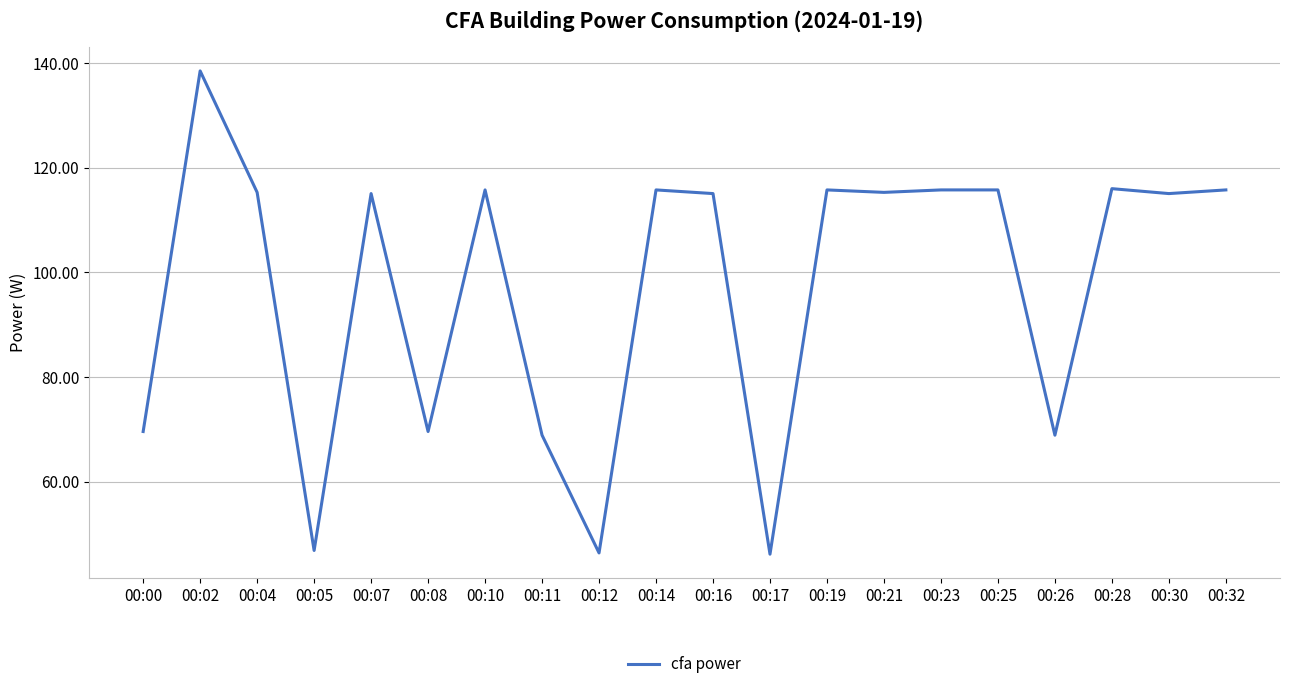

What is the smallest value displayed?

46.2